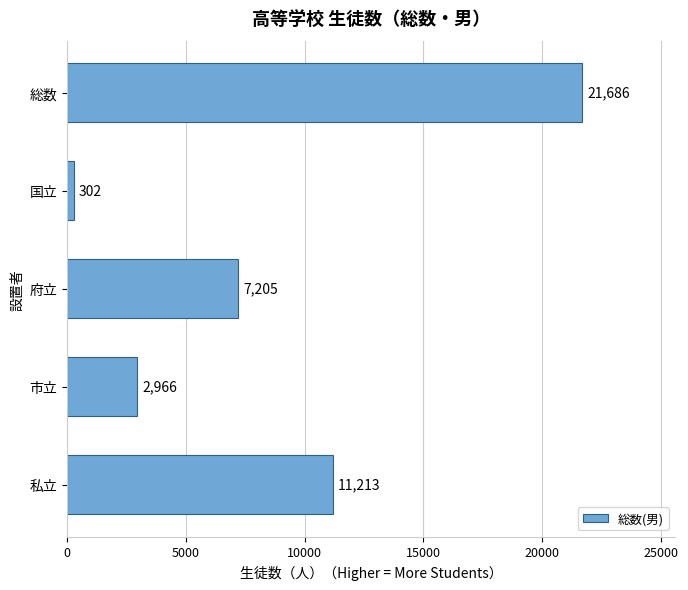

What is the difference between the maximum and minimum values?

21384